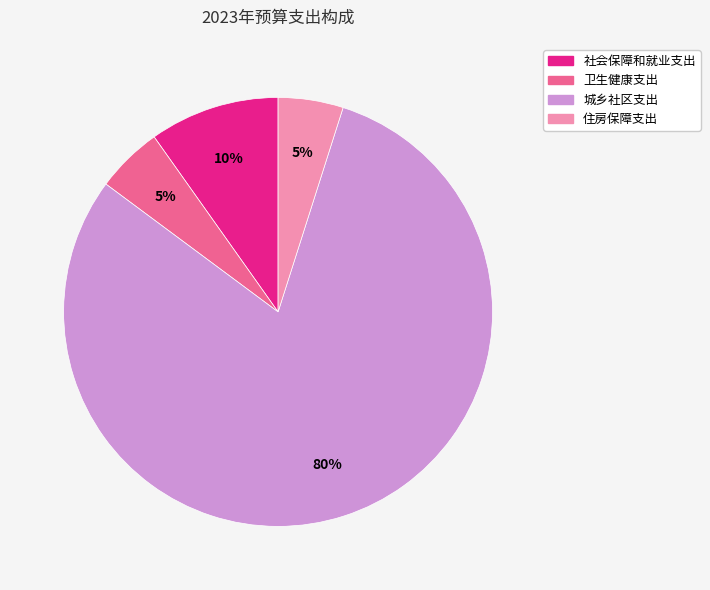

How many segments does this pie chart have?

4